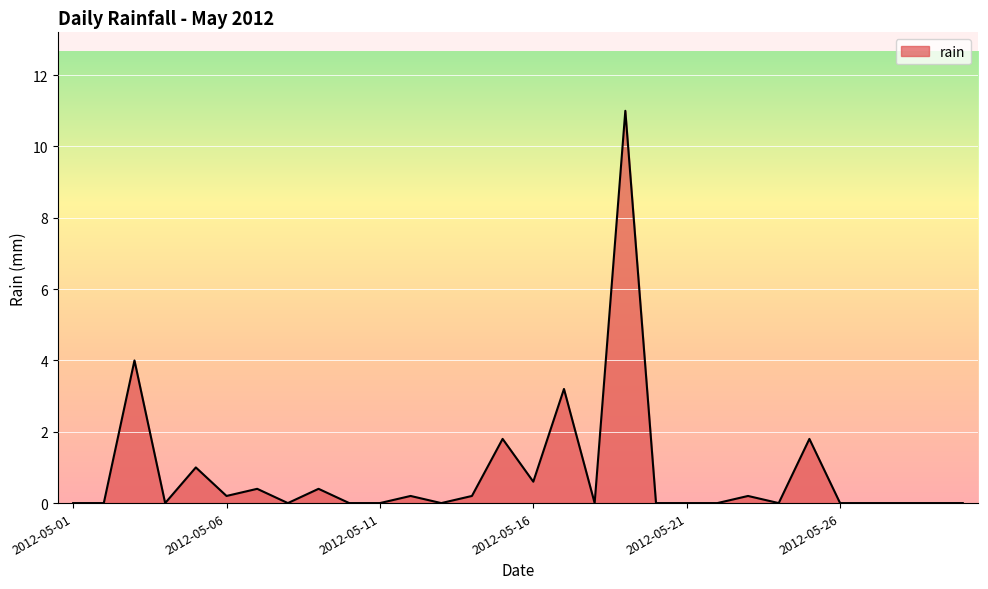

What is the greatest value displayed?

11.0